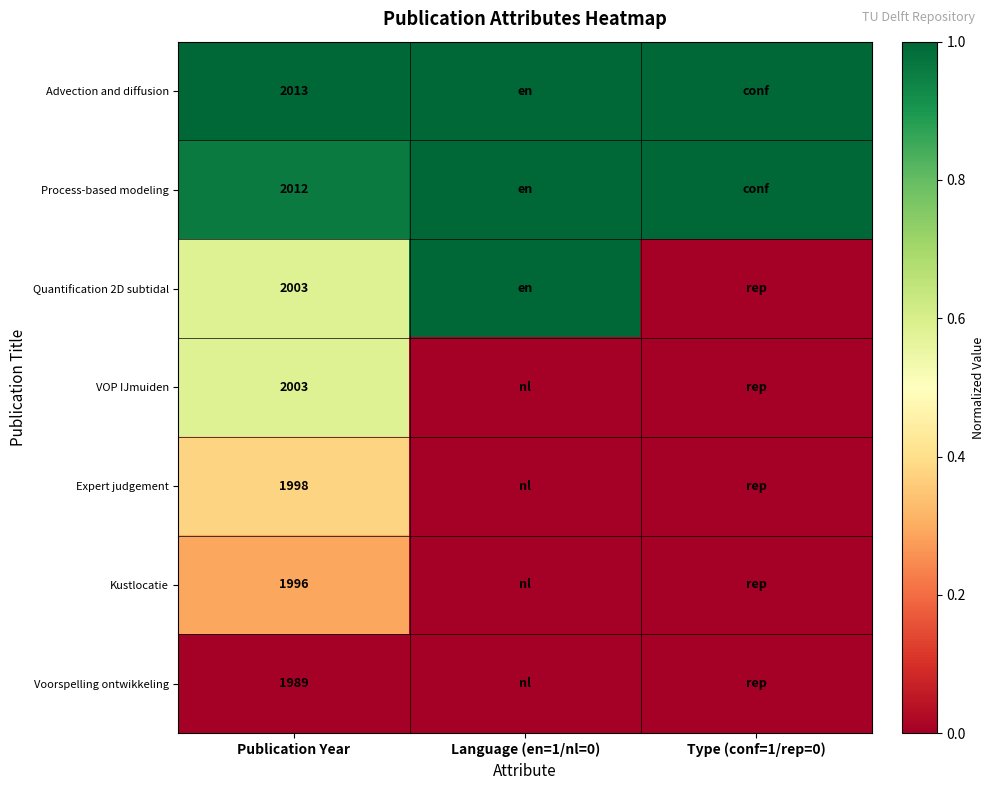

True or false: Expert judgement has a value of 669 at Publication Year.

False